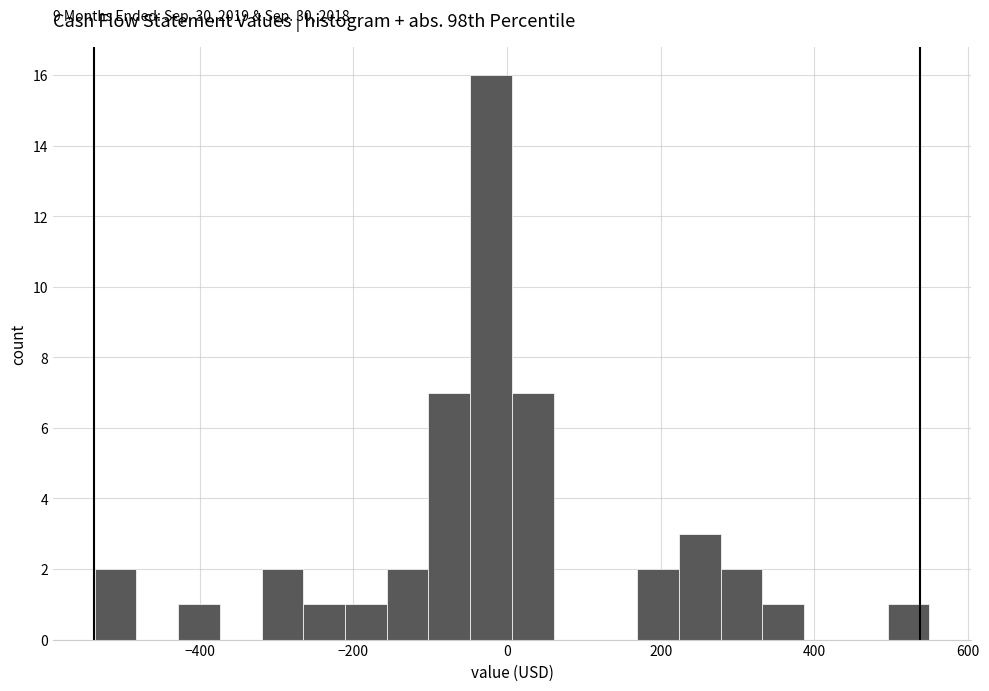

Read against the x-axis, roughly where is the centre of the tallest bar?

-20